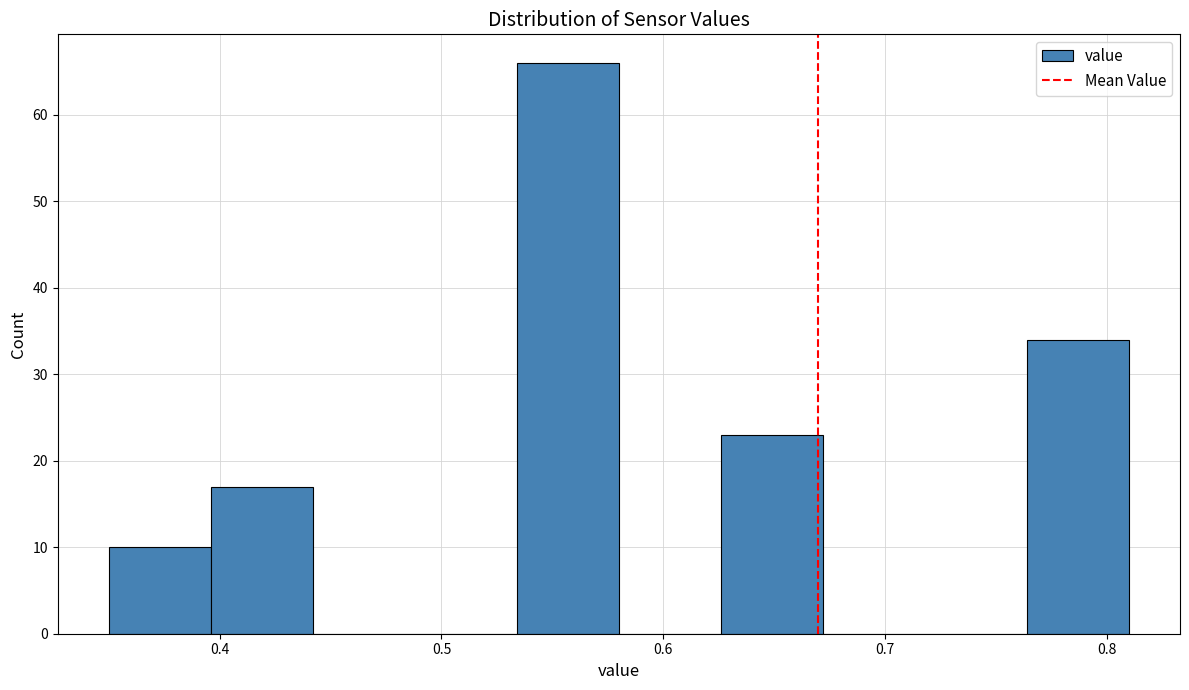

Reading left to right, list every bar in this chart as the range it spans on the x-axis followed by its height. Neither the bar edges nor the heights are printed on the chart, so give them approximately, as read against the axes.

0.350 to 0.396: 10
0.396 to 0.442: 17
0.442 to 0.488: 0
0.488 to 0.534: 0
0.534 to 0.580: 66
0.580 to 0.626: 0
0.626 to 0.672: 23
0.672 to 0.718: 0
0.718 to 0.764: 0
0.764 to 0.810: 34